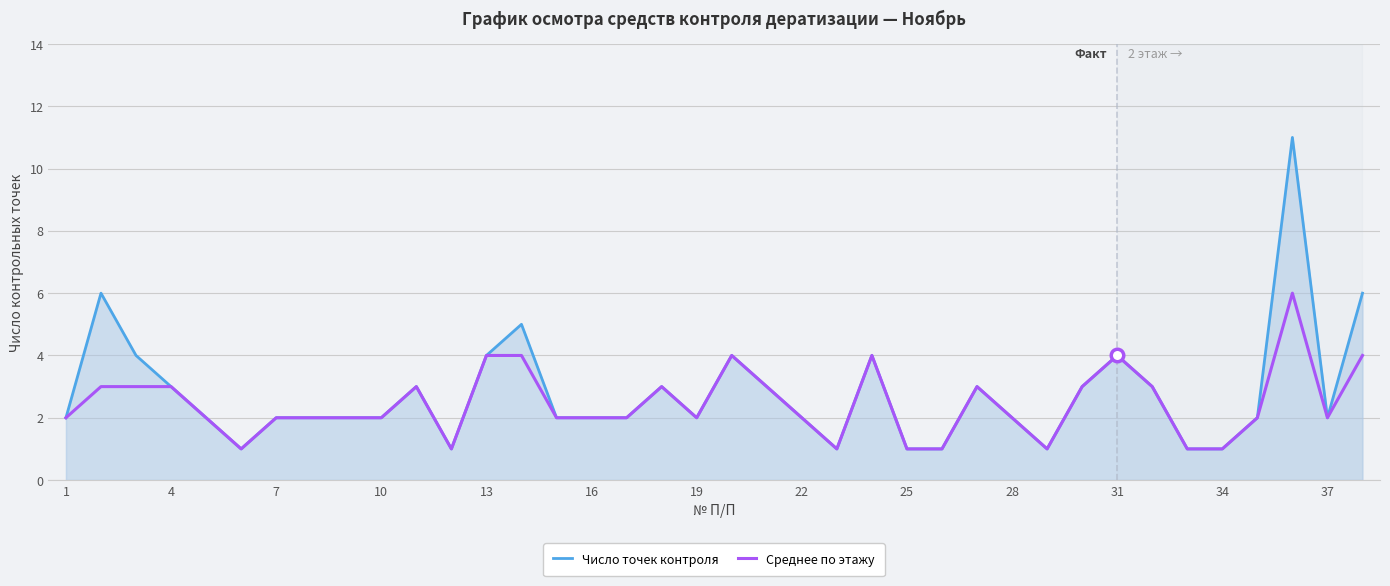

The value of Число точек контроля at 28 is 2. True or false?

True